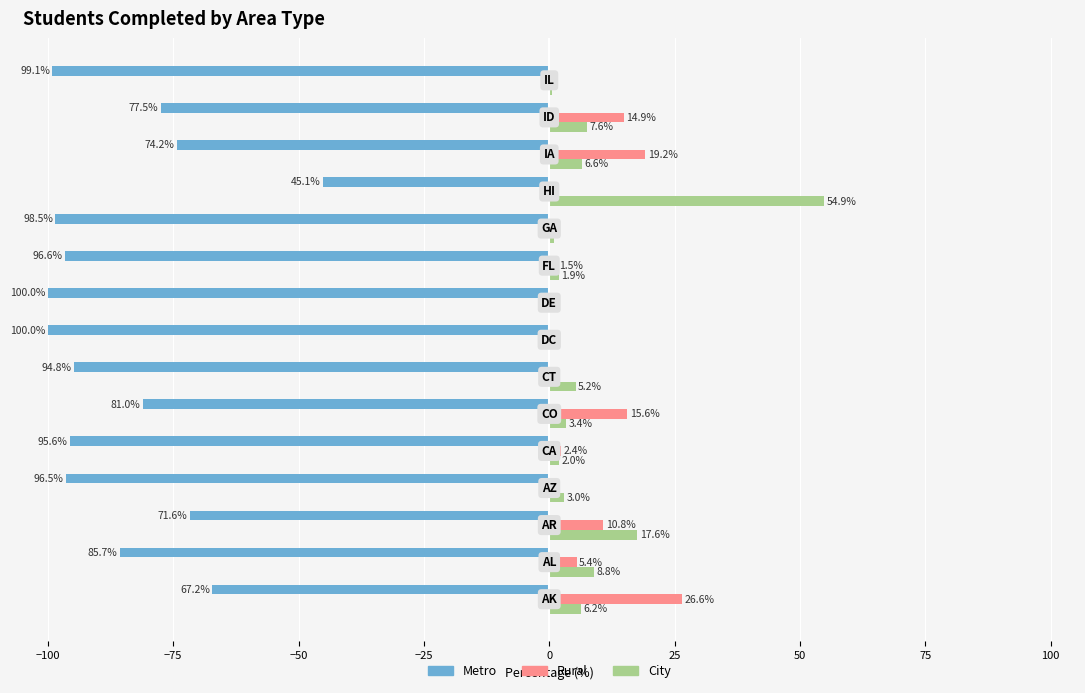

What is the sum of all Metro values?

-1283.5